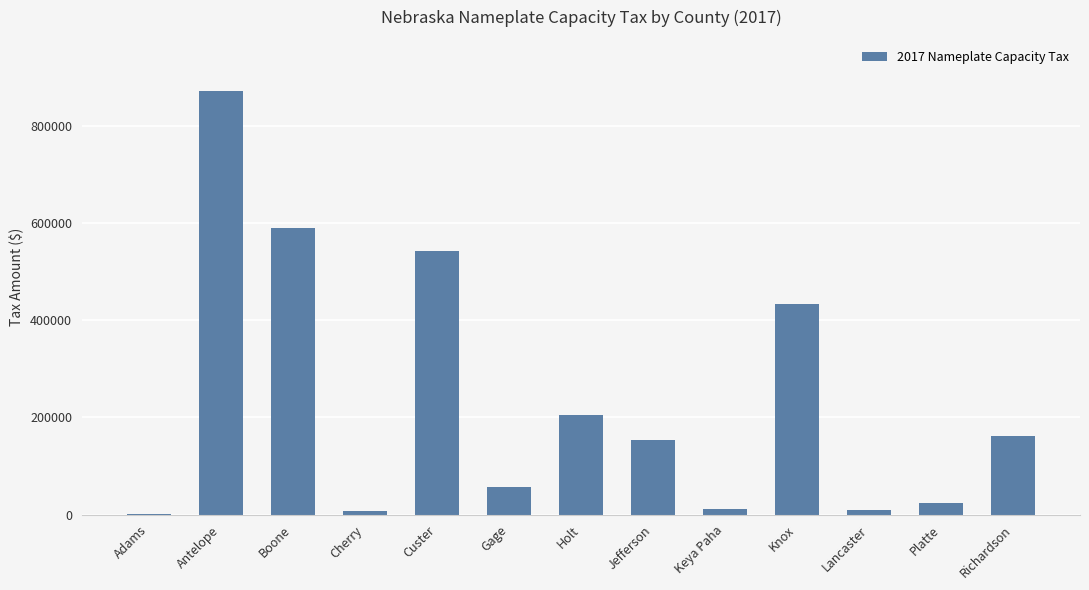

What is the sum of all values?

3065622.7